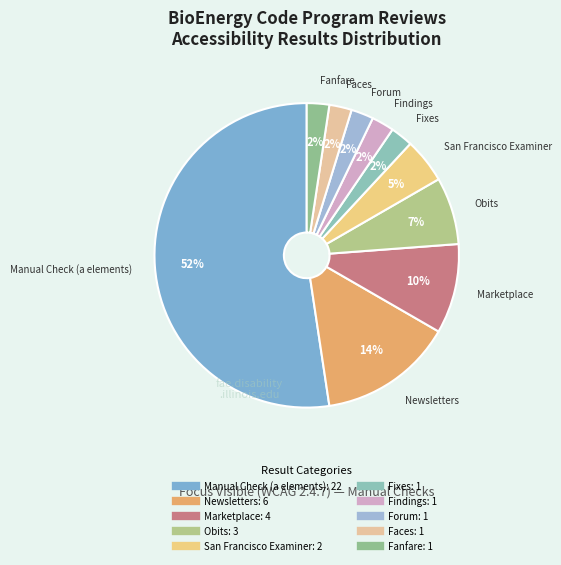

Do Faces and Newsletters together represent more than half of the pie?

No